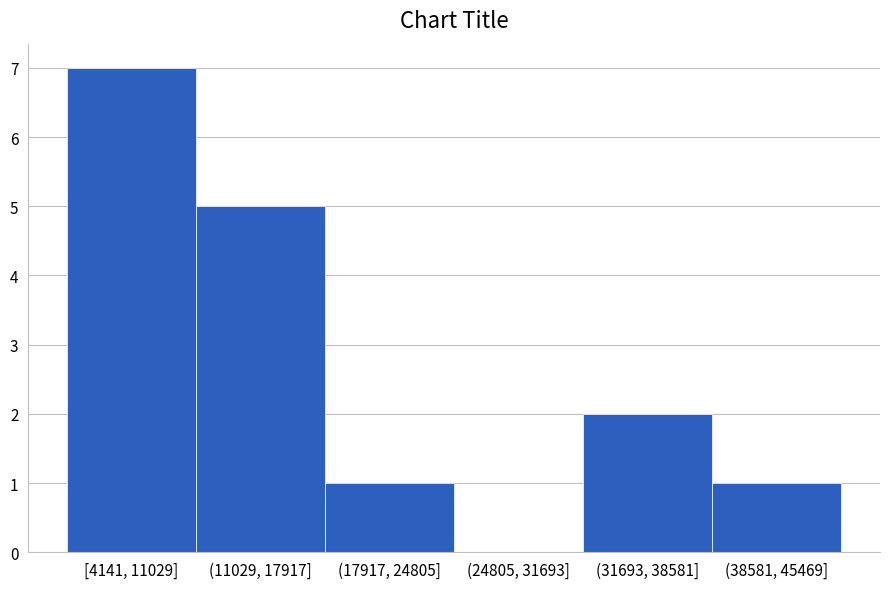

Reading left to right, transcribe all the data shown in this chart.

[4141, 11029]=7	(11029, 17917]=5	(17917, 24805]=1	(24805, 31693]=0	(31693, 38581]=2	(38581, 45469]=1